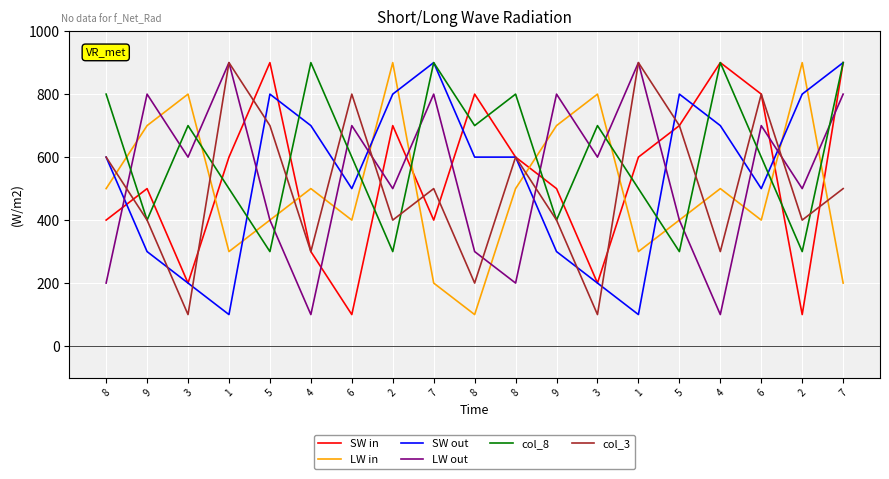

Does the chart display data point markers on the line(s)?

No